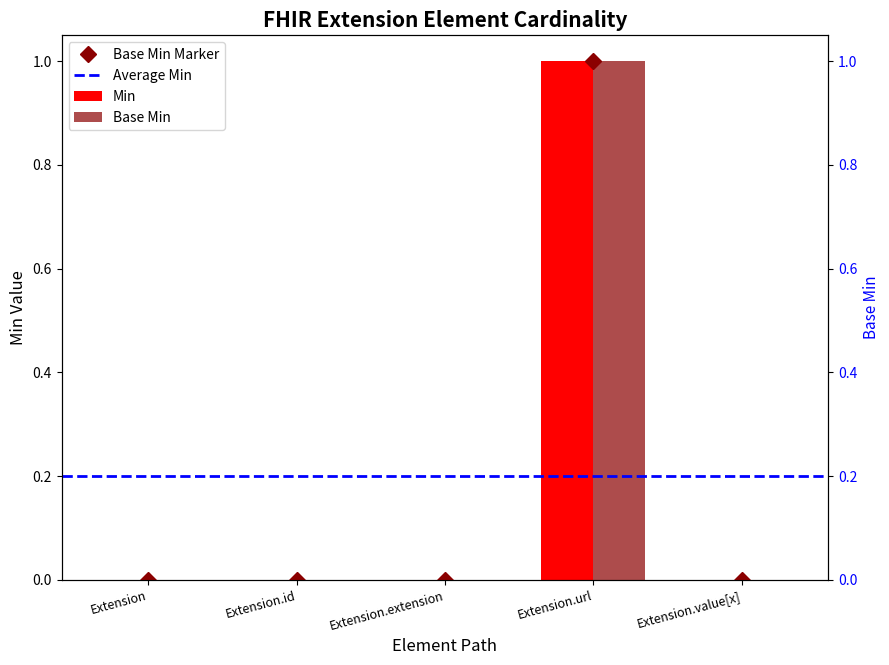

How many bars are there in each group?

2